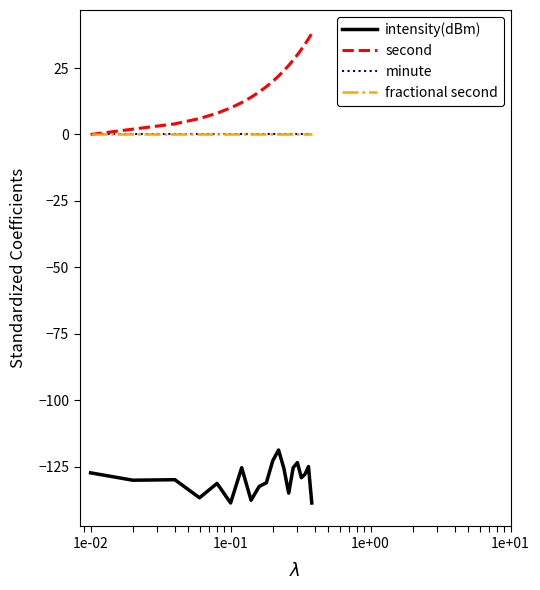

True or false: minute and fractional second intersect in this chart.

False